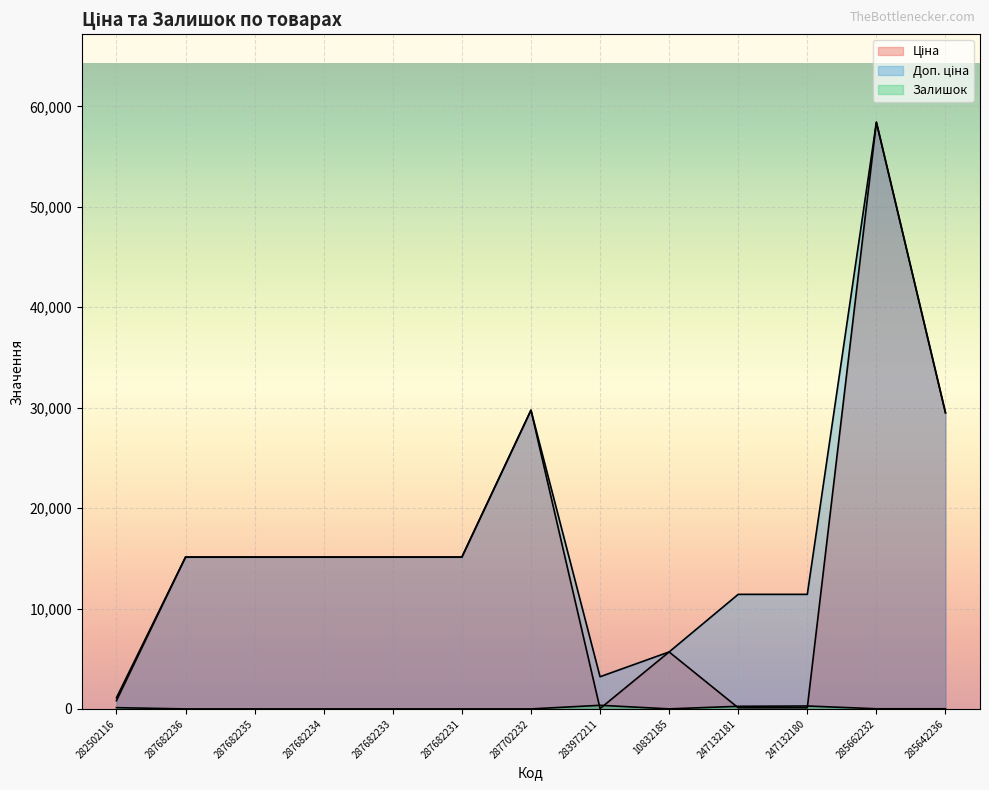

Reading right to left, transcribe all the data shown in this chart.

Ціна: 285642236=29491.5	285662232=58426.5	247132180=114.1	247132181=114.1	10832185=5673.8	283972211=32.0	287702232=29747.2	287682231=15120.0	287682233=15120.0	287682234=15120.0	287682235=15120.0	287682236=15120.0	282502116=818.5
Доп. ціна: 285642236=29491.5	285662232=58426.5	247132180=11410.0	247132181=11410.0	10832185=5673.8	283972211=3205.0	287702232=29747.2	287682231=15120.0	287682233=15120.0	287682234=15120.0	287682235=15120.0	287682236=15120.0	282502116=1109.2
Залишок: 285642236=14.0	285662232=14.0	247132180=290.0	247132181=260.0	10832185=4.0	283972211=360.0	287702232=0.0	287682231=0.0	287682233=0.0	287682234=0.0	287682235=0.0	287682236=0.0	282502116=125.0